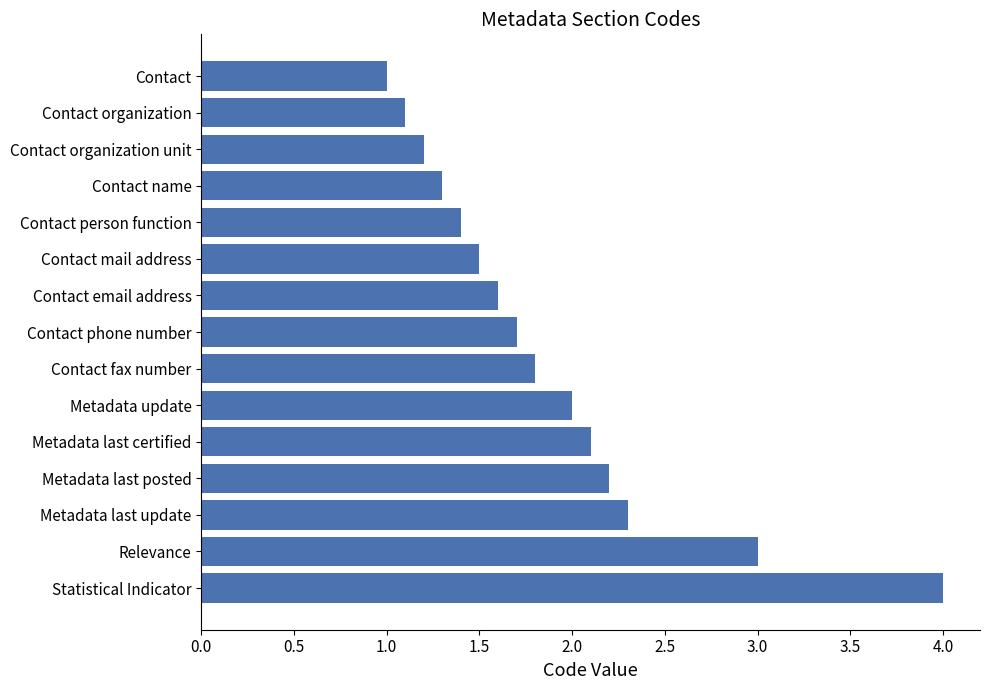

Which category has the highest value across all series?

Statistical Indicator